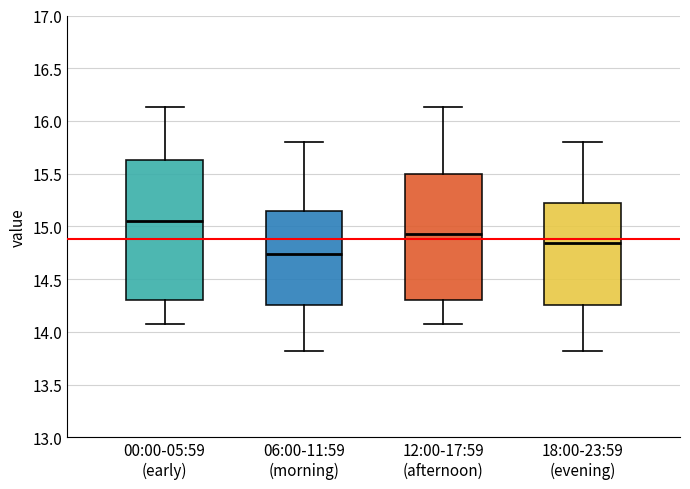

Which box is the tallest, from its lower edge to its upper edge?

00:00-05:59 (early)